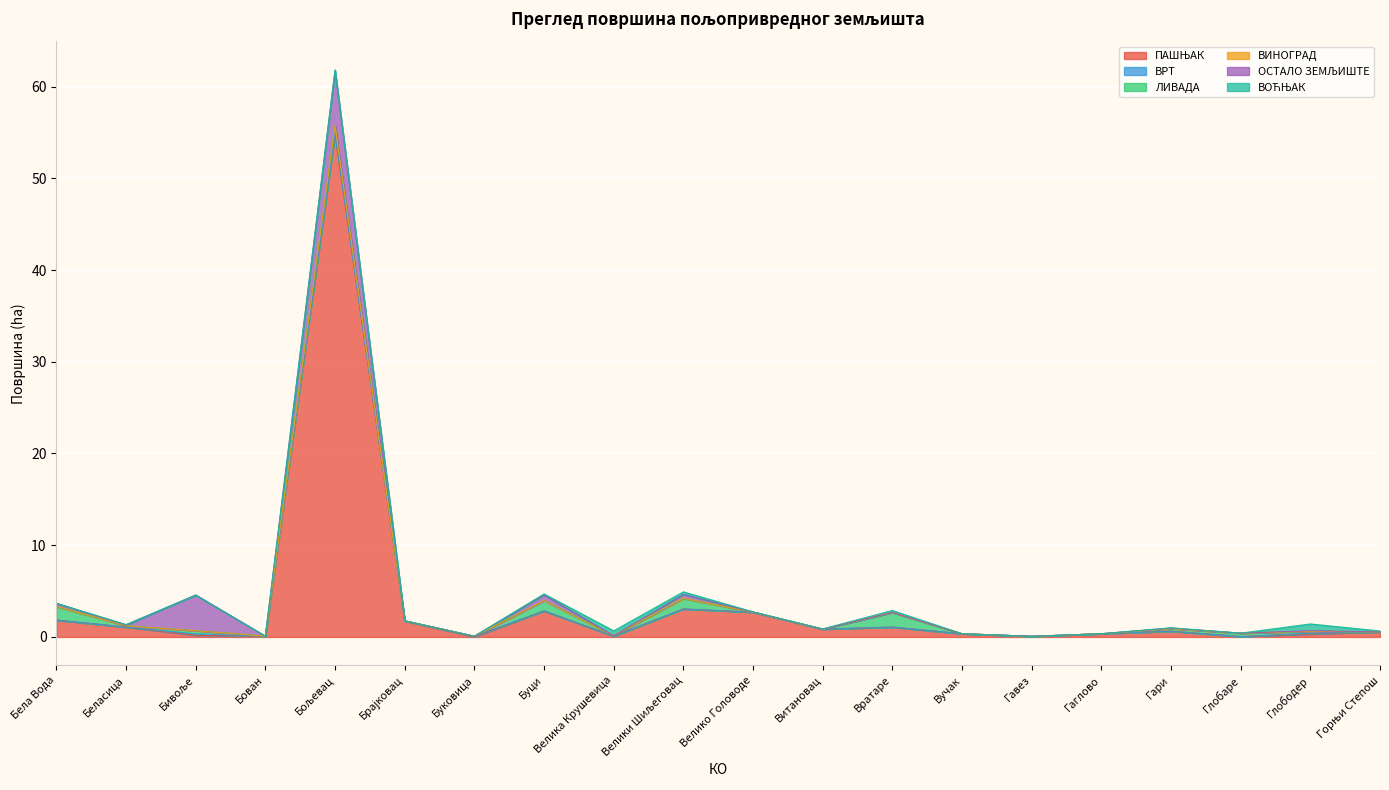

How many times do ПАШЊАК and ОСТАЛО ЗЕМЉИШТЕ cross each other?

2